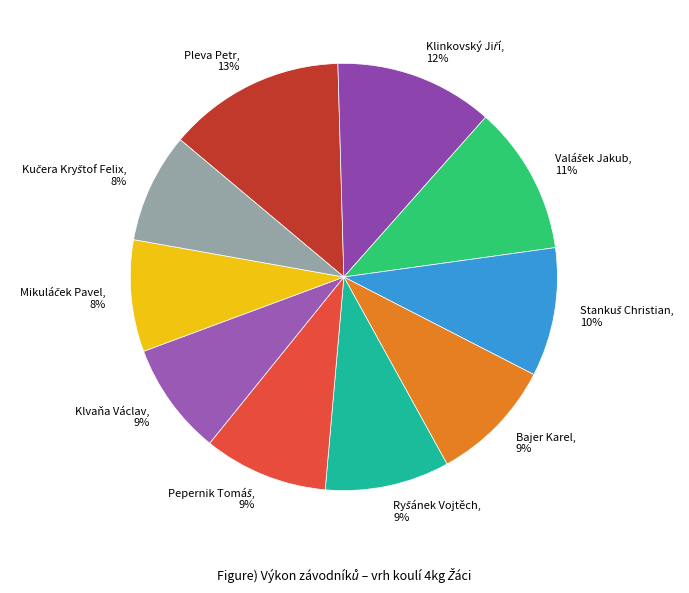

True or false: Klvaňa Václav accounts for 9% of the total.

True